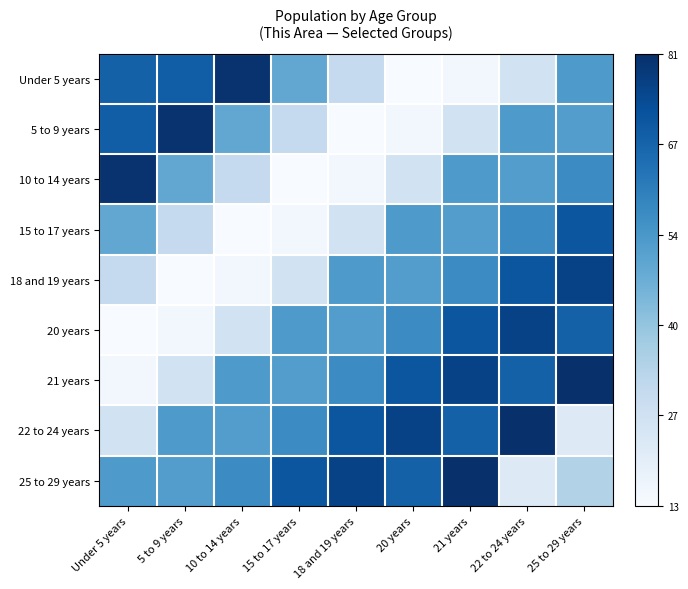

Reading left to right, transcribe all the data shown in this chart.

Under 5 years: Under 5 years=0.8	5 to 9 years=0.8	10 to 14 years=1.0	15 to 17 years=0.5	18 and 19 years=0.2	20 years=0.0	21 years=0.0	22 to 24 years=0.2	25 to 29 years=0.6
5 to 9 years: Under 5 years=0.8	5 to 9 years=1.0	10 to 14 years=0.5	15 to 17 years=0.2	18 and 19 years=0.0	20 years=0.0	21 years=0.2	22 to 24 years=0.6	25 to 29 years=0.6
10 to 14 years: Under 5 years=1.0	5 to 9 years=0.5	10 to 14 years=0.2	15 to 17 years=0.0	18 and 19 years=0.0	20 years=0.2	21 years=0.6	22 to 24 years=0.6	25 to 29 years=0.6
15 to 17 years: Under 5 years=0.5	5 to 9 years=0.2	10 to 14 years=0.0	15 to 17 years=0.0	18 and 19 years=0.2	20 years=0.6	21 years=0.6	22 to 24 years=0.6	25 to 29 years=0.9
18 and 19 years: Under 5 years=0.2	5 to 9 years=0.0	10 to 14 years=0.0	15 to 17 years=0.2	18 and 19 years=0.6	20 years=0.6	21 years=0.6	22 to 24 years=0.9	25 to 29 years=0.9
20 years: Under 5 years=0.0	5 to 9 years=0.0	10 to 14 years=0.2	15 to 17 years=0.6	18 and 19 years=0.6	20 years=0.6	21 years=0.9	22 to 24 years=0.9	25 to 29 years=0.8
21 years: Under 5 years=0.0	5 to 9 years=0.2	10 to 14 years=0.6	15 to 17 years=0.6	18 and 19 years=0.6	20 years=0.9	21 years=0.9	22 to 24 years=0.8	25 to 29 years=1.0
22 to 24 years: Under 5 years=0.2	5 to 9 years=0.6	10 to 14 years=0.6	15 to 17 years=0.6	18 and 19 years=0.9	20 years=0.9	21 years=0.8	22 to 24 years=1.0	25 to 29 years=0.1
25 to 29 years: Under 5 years=0.6	5 to 9 years=0.6	10 to 14 years=0.6	15 to 17 years=0.9	18 and 19 years=0.9	20 years=0.8	21 years=1.0	22 to 24 years=0.1	25 to 29 years=0.3